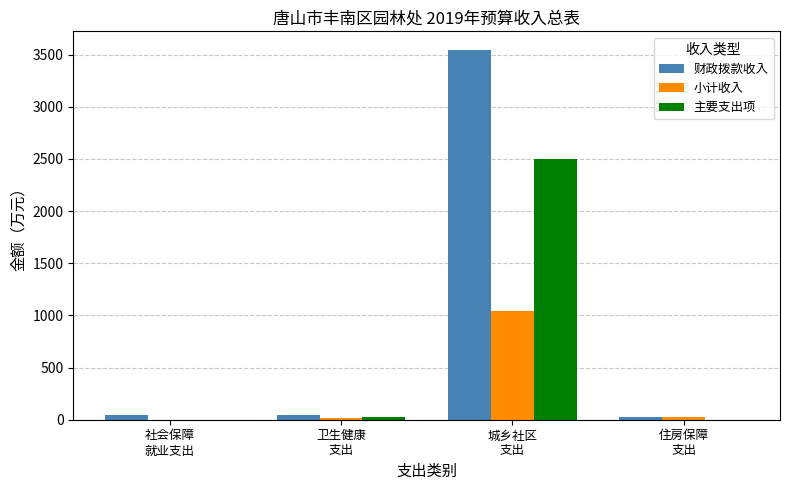

Is it true that 小计收入 equals 19.0 at 卫生健康
支出?

True